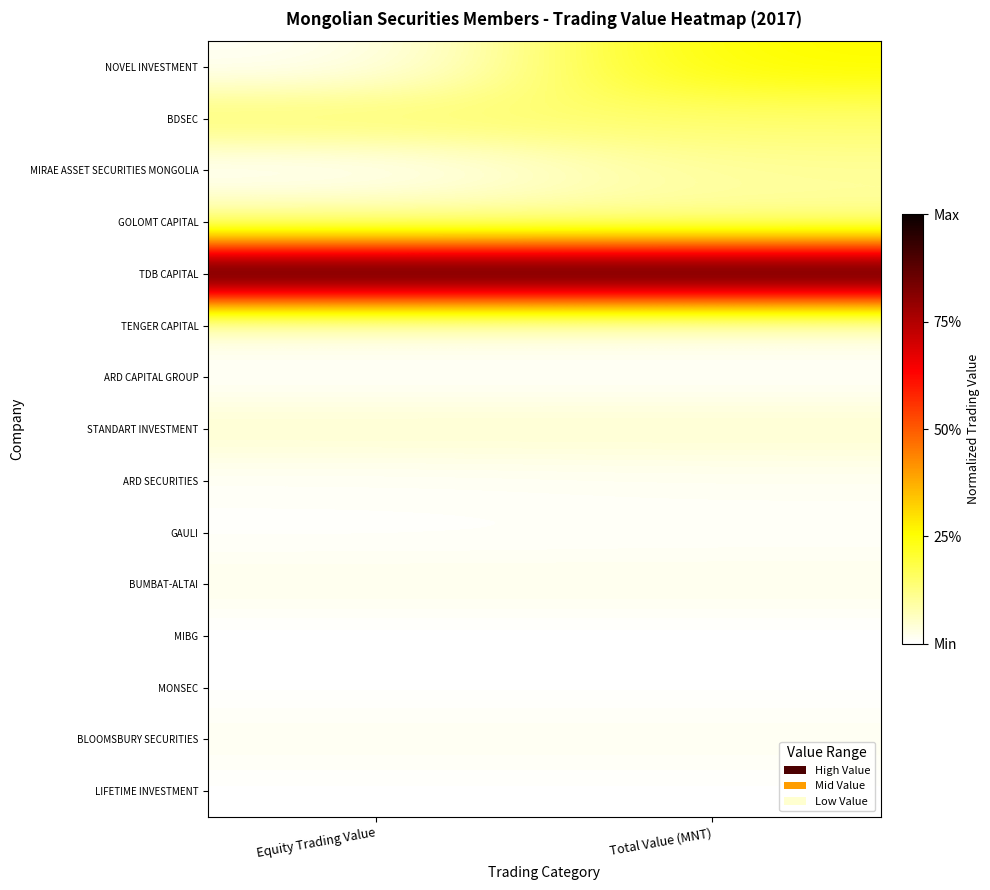

At which category is the sum across all series the highest?

Total Value (MNT)